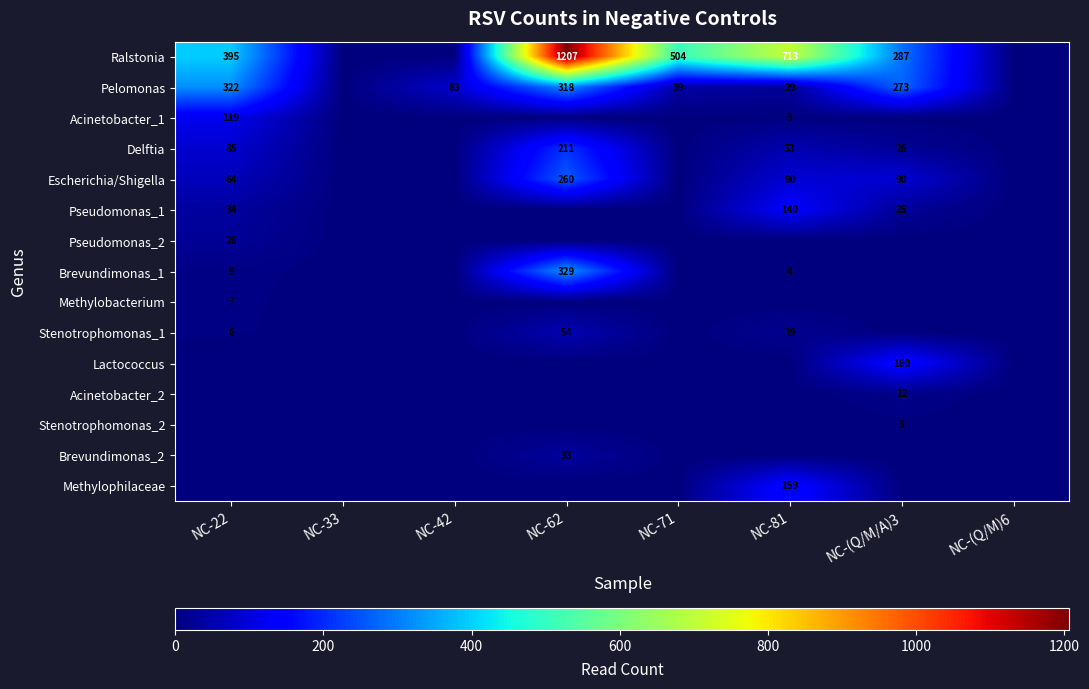

The value of Ralstonia at NC-71 is 893. True or false?

False